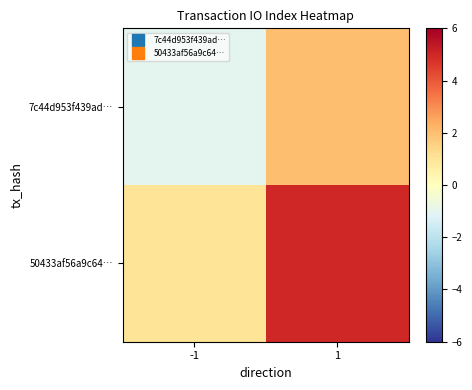

At which category does the chart reach its peak across all series?

1